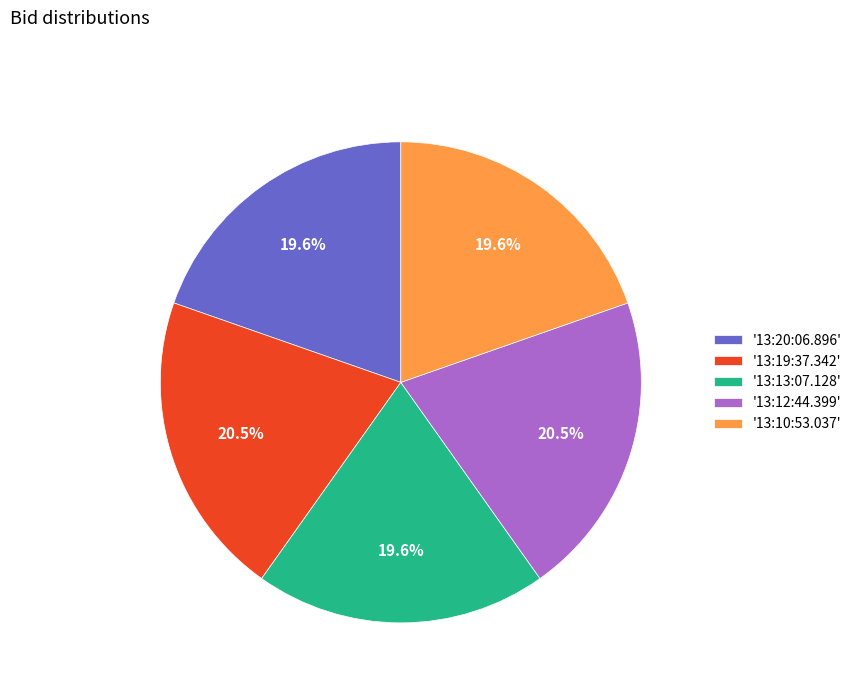

How many segments does this pie chart have?

5